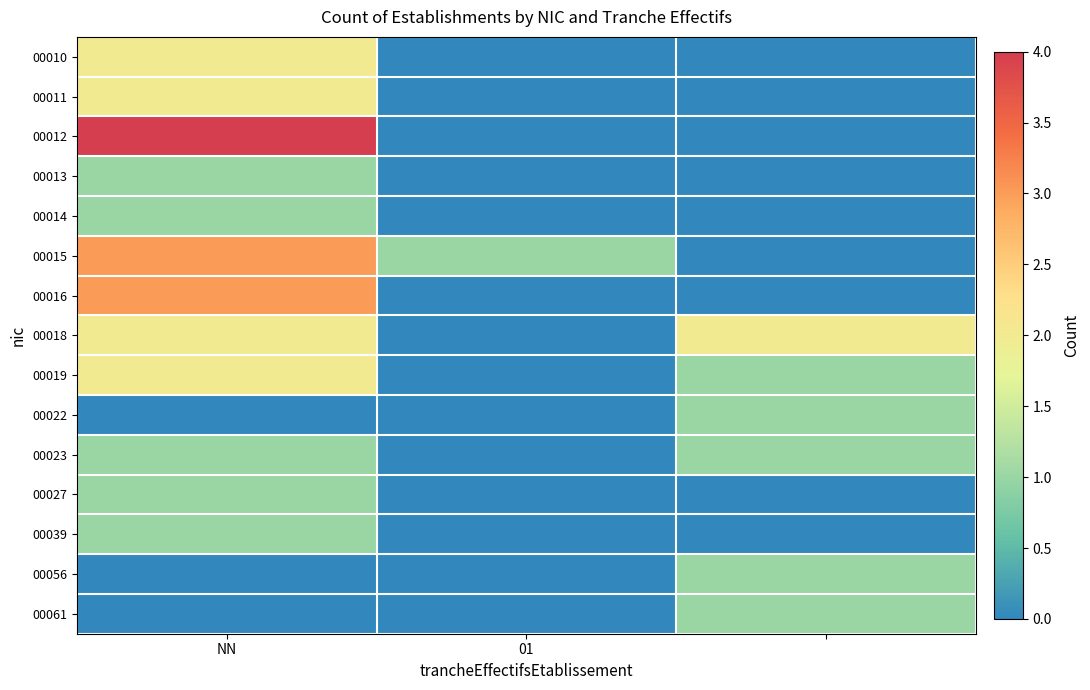

Reading right to left, list all the values displayed in this chart.

00010: 0	0	2
00011: 0	0	2
00012: 0	0	4
00013: 0	0	1
00014: 0	0	1
00015: 0	1	3
00016: 0	0	3
00018: 2	0	2
00019: 1	0	2
00022: 1	0	0
00023: 1	0	1
00027: 0	0	1
00039: 0	0	1
00056: 1	0	0
00061: 1	0	0